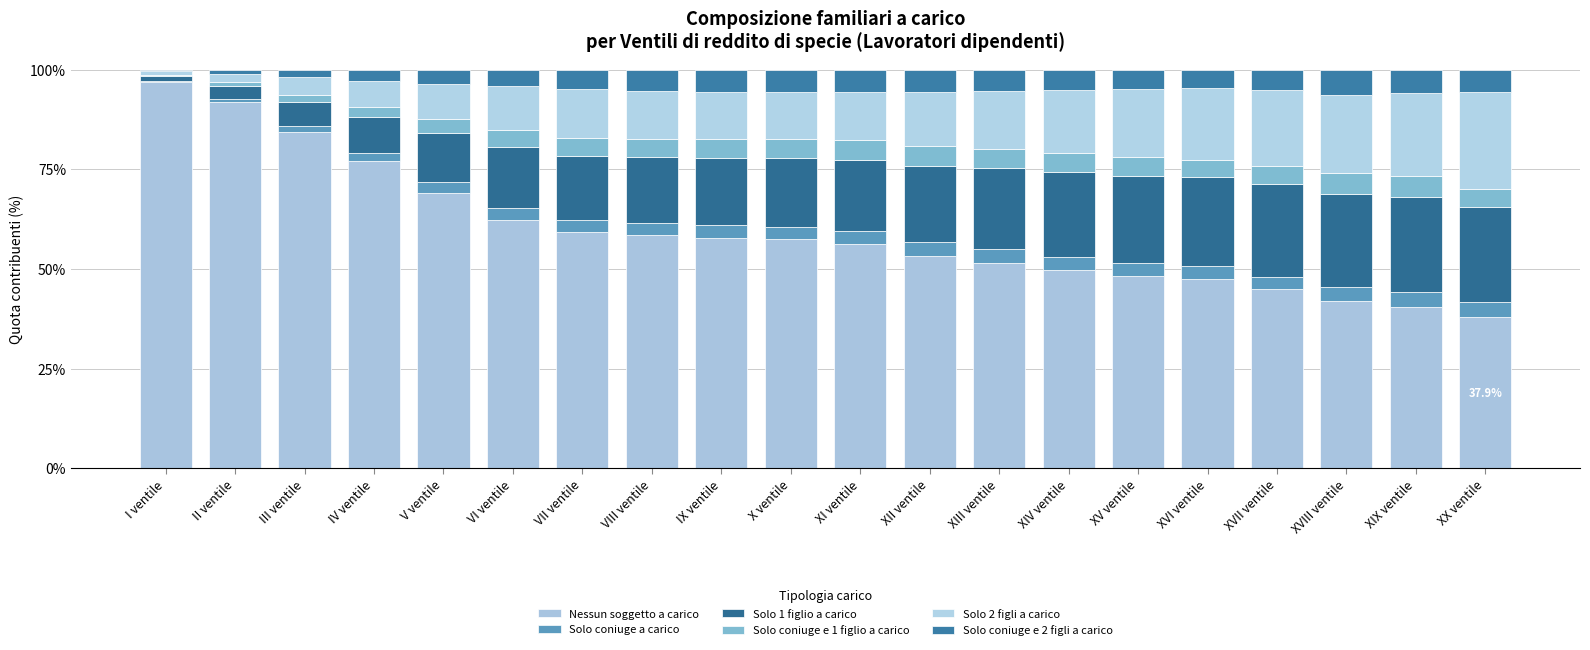

Which series has the largest range (max minus min)?

Nessun soggetto a carico